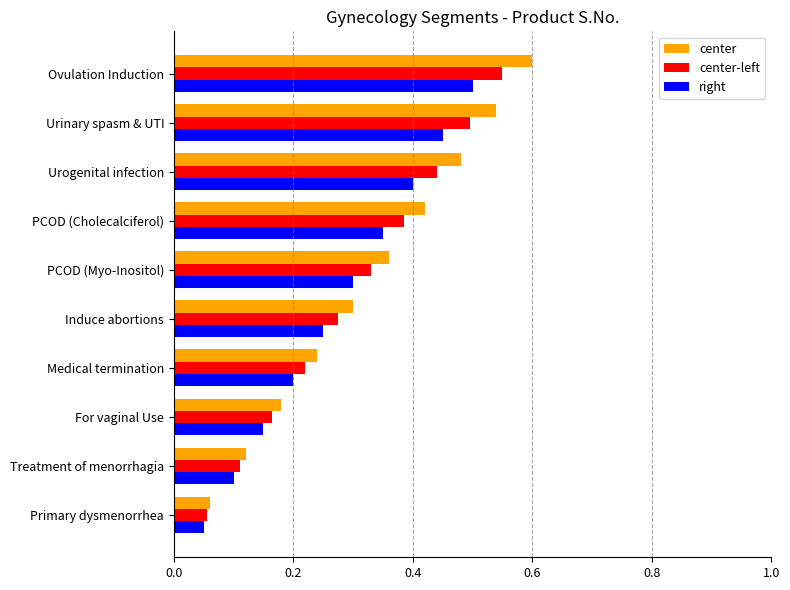

True or false: right has a value of 0.5 at Urinary spasm & UTI.

True